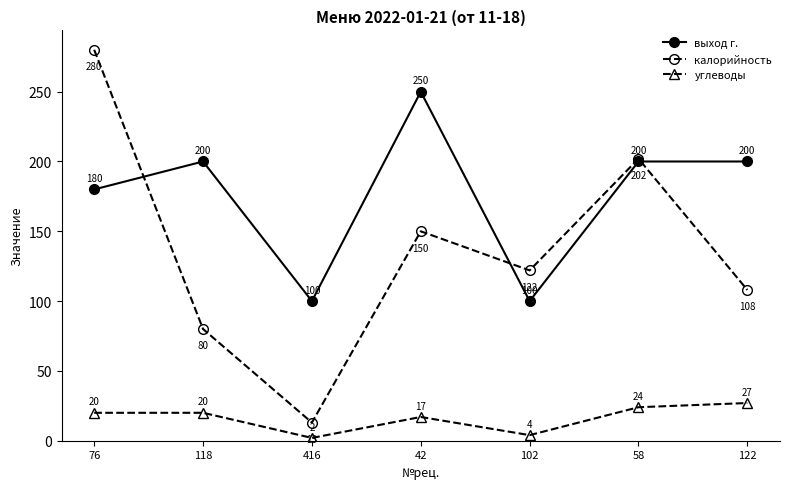

What is the value of the выход г. point at the 6th from the left?

200